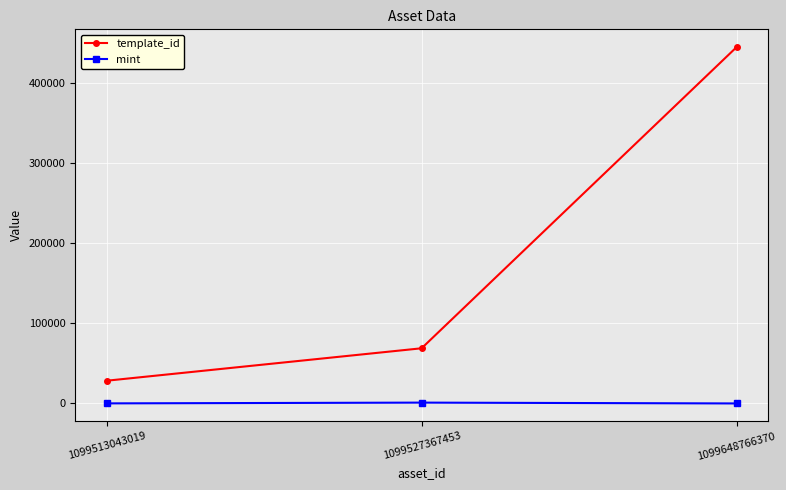

Is it true that template_id equals 32112 at 1099527367453?

False